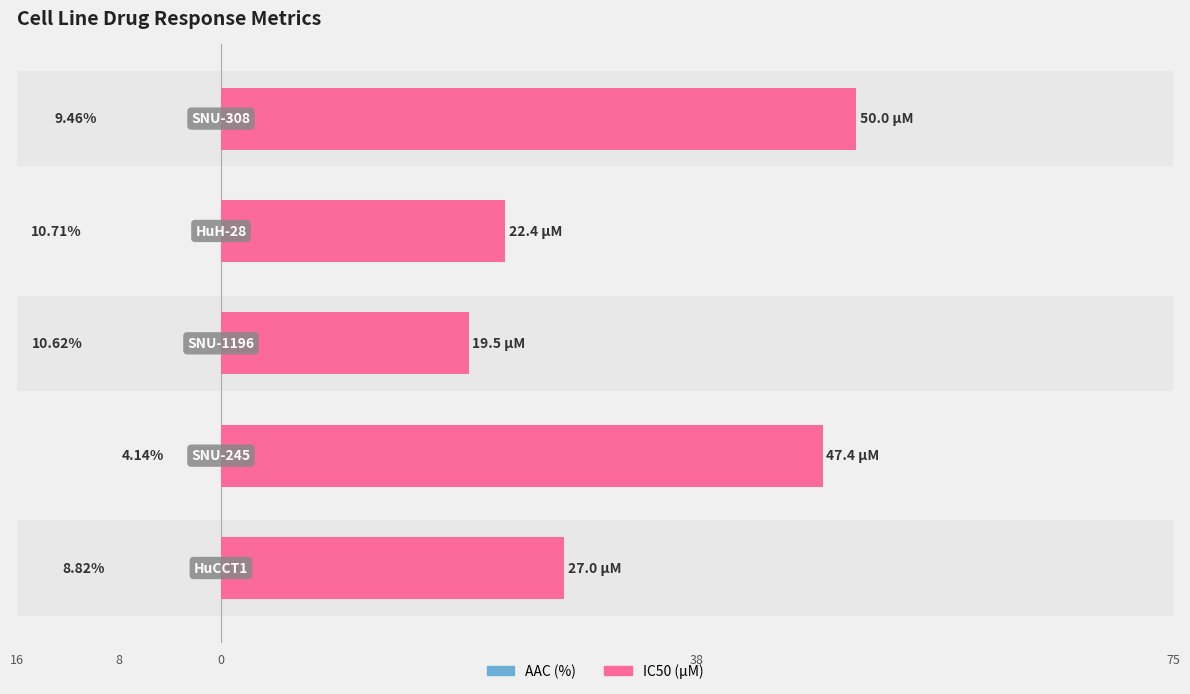

Rank the series at 75 from highest to lowest value.

IC50 (µM), AAC (%)